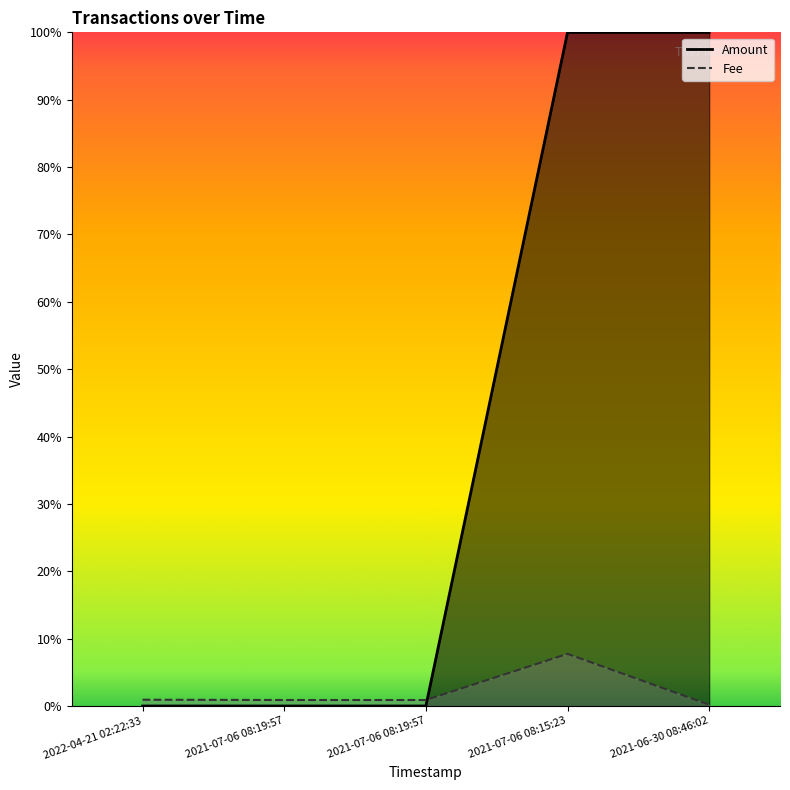

What is the label of the 3rd point from the left?

2021-07-06 08:19:57